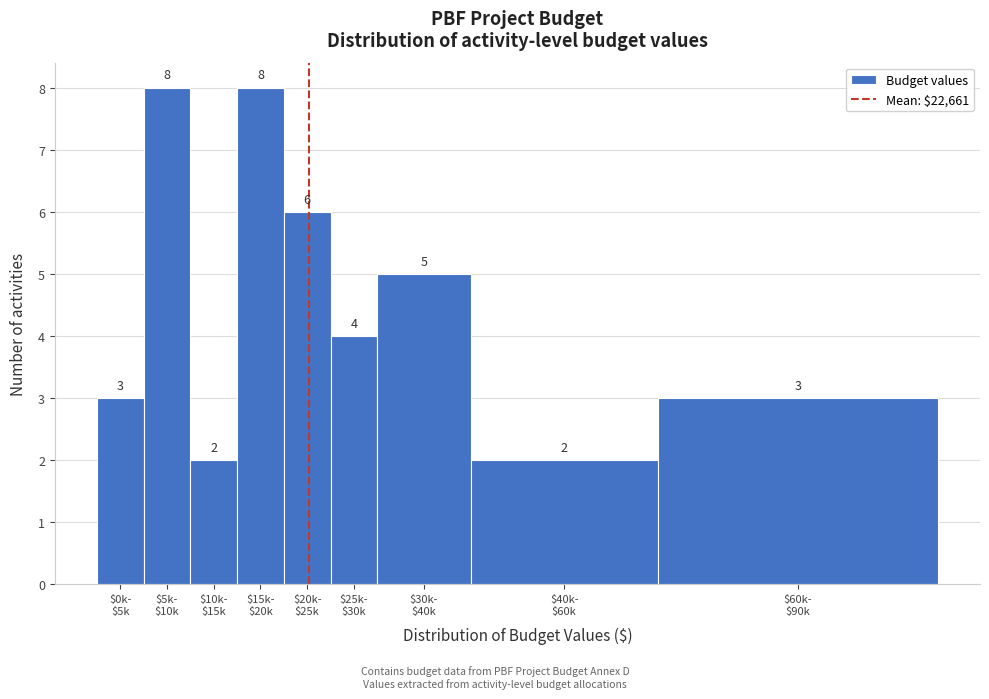

Reading left to right, transcribe all the data shown in this chart.

3	8	2	8	6	4	5	2	3